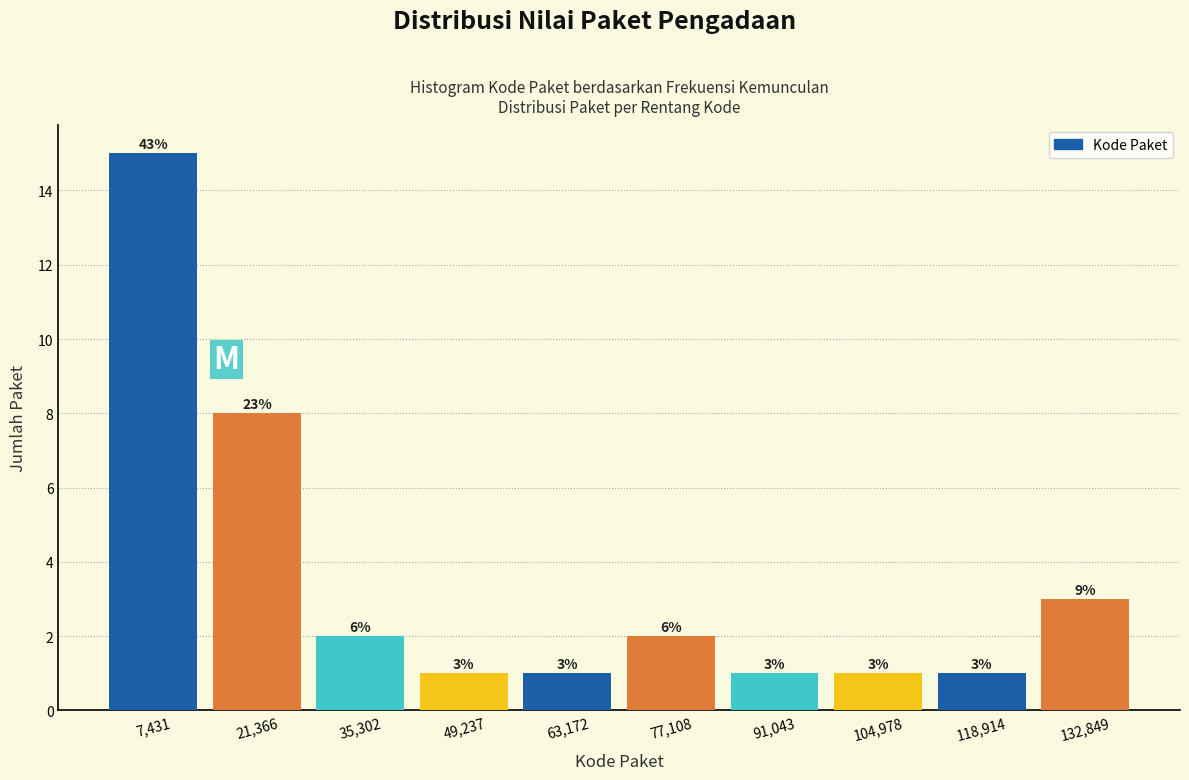

Which range on the x-axis has the tallest bar?

0 to 14000